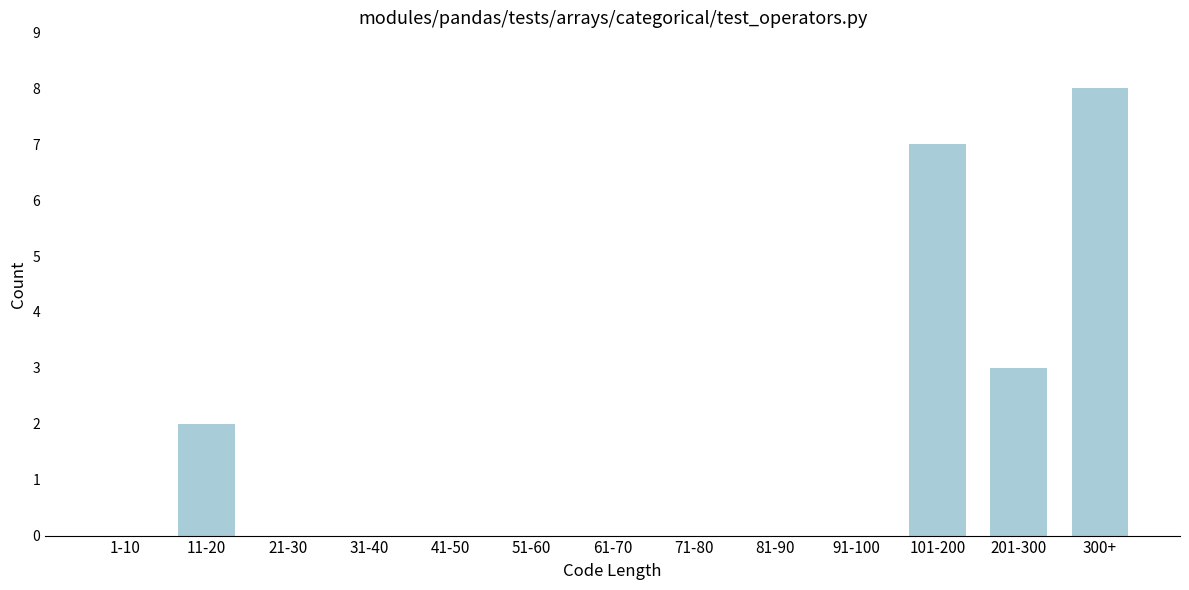

Reading left to right, list all the values displayed in this chart.

1-10=0	11-20=2	21-30=0	31-40=0	41-50=0	51-60=0	61-70=0	71-80=0	81-90=0	91-100=0	101-200=7	201-300=3	300+=8